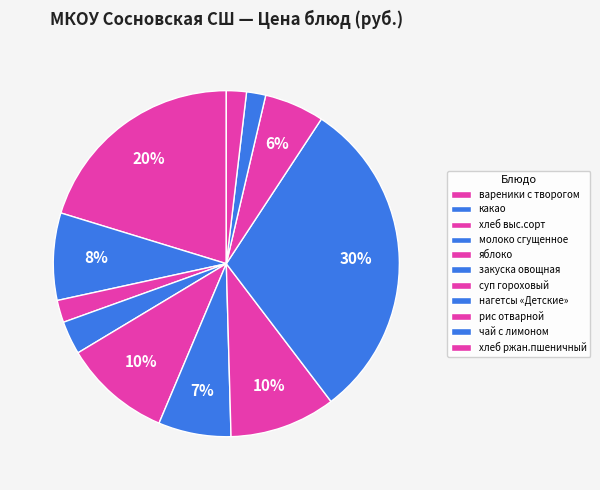

What percentage is NOT represented by молоко сгущенное?

96.9%